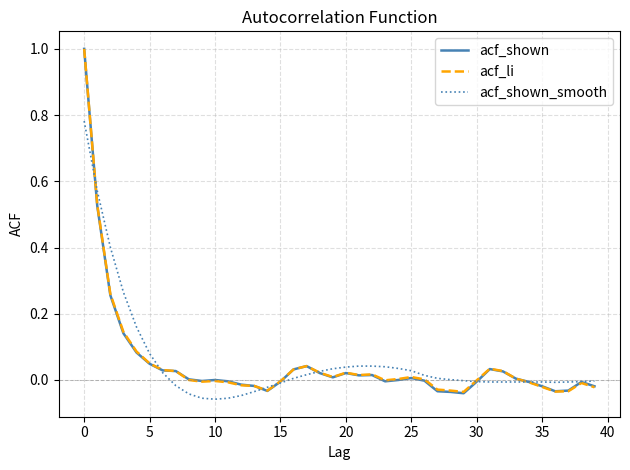

True or false: acf_shown_smooth has more than 2 points higher than both neighbors.

False